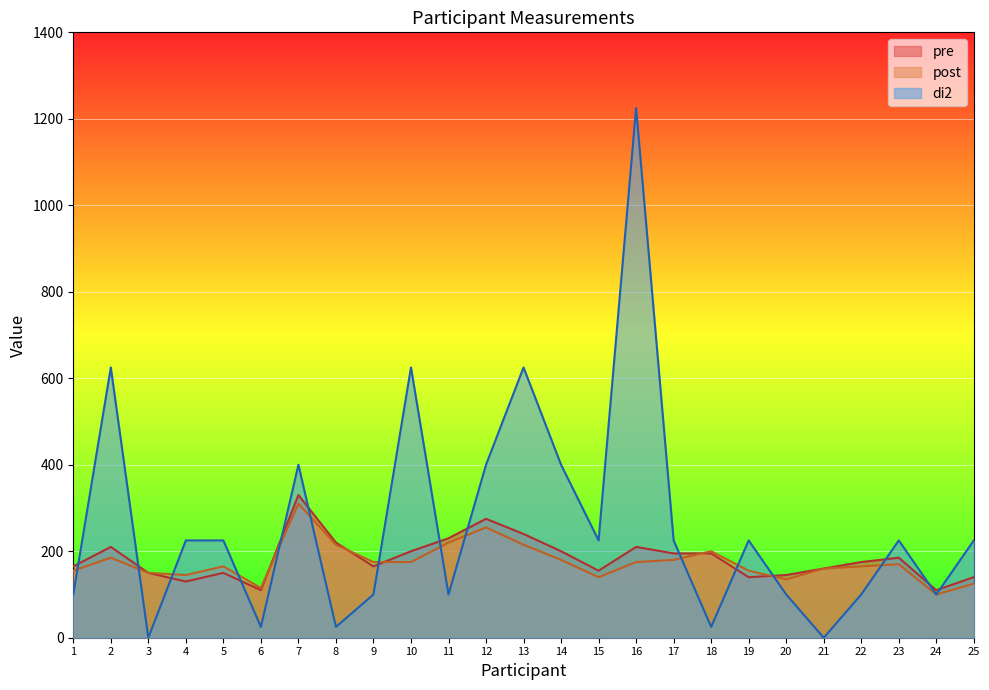

At 12, list the series in order from largest to smallest.

di2, pre, post